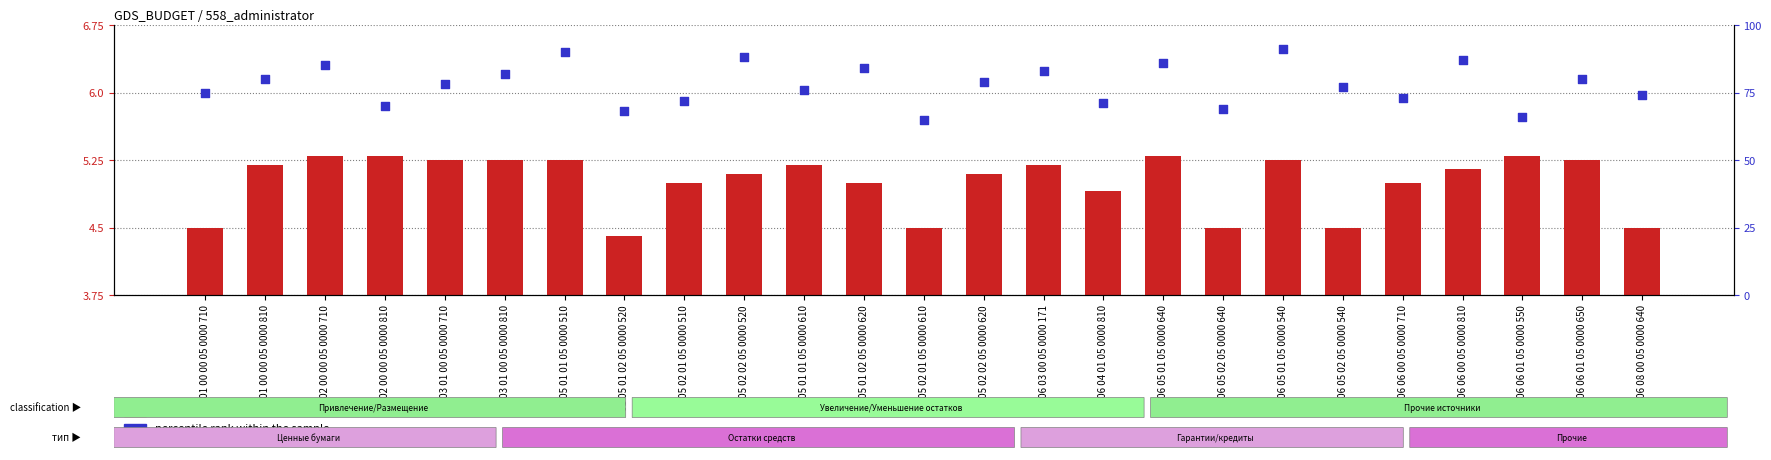

What is the total value across all series at 01 06 06 00 05 0000 810?

92.2